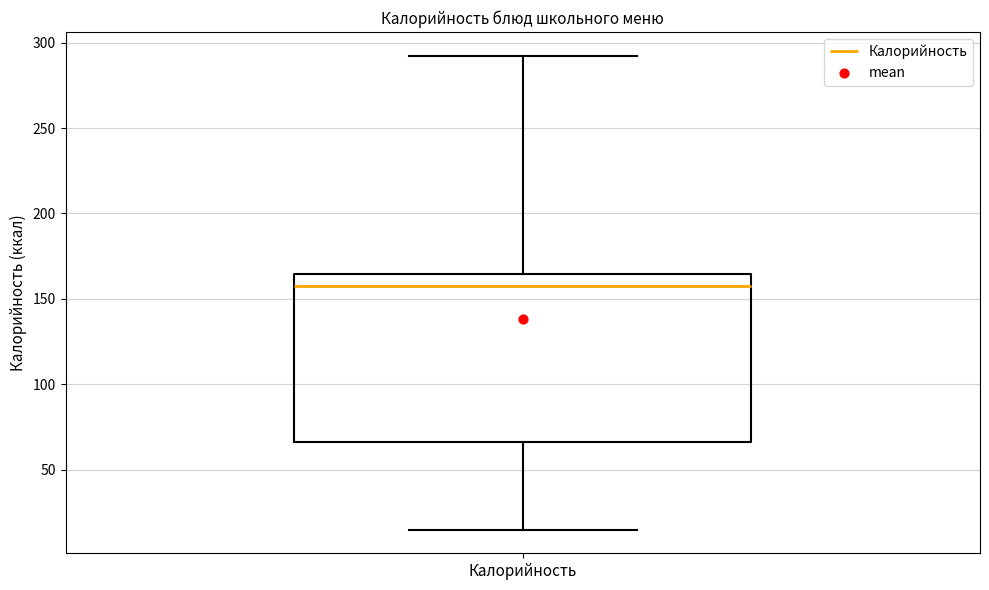

Transcribe this box plot: give where the median line is, the range the box spans, and where the two whiskers end, as read against the y-axis. The values are not printed on the chart, so give them approximately, as read against the axis.

median 160, box 65 to 165, whiskers 15 to 290